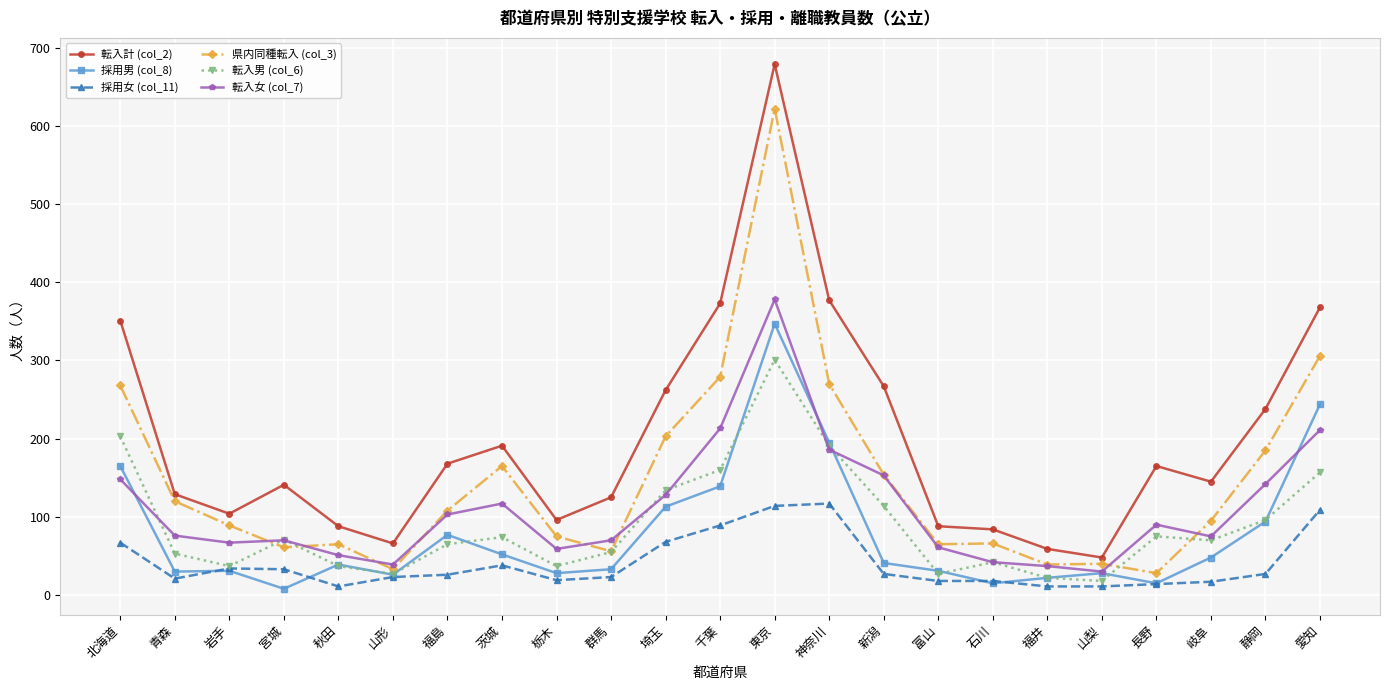

Where is the first local minimum for 採用女 (col_11)?

青森